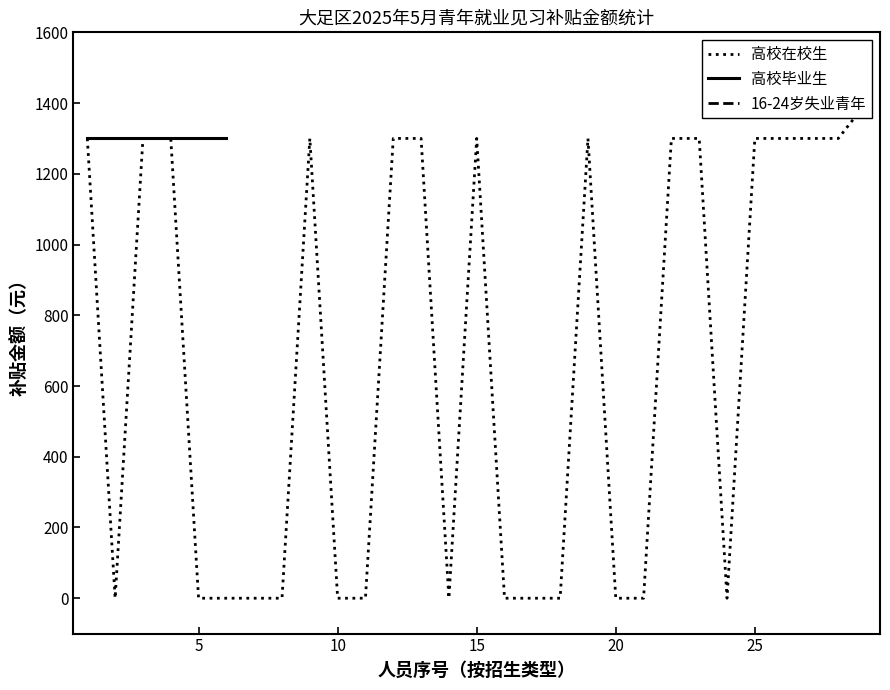

The value of 高校在校生 at 5 is 0. True or false?

True